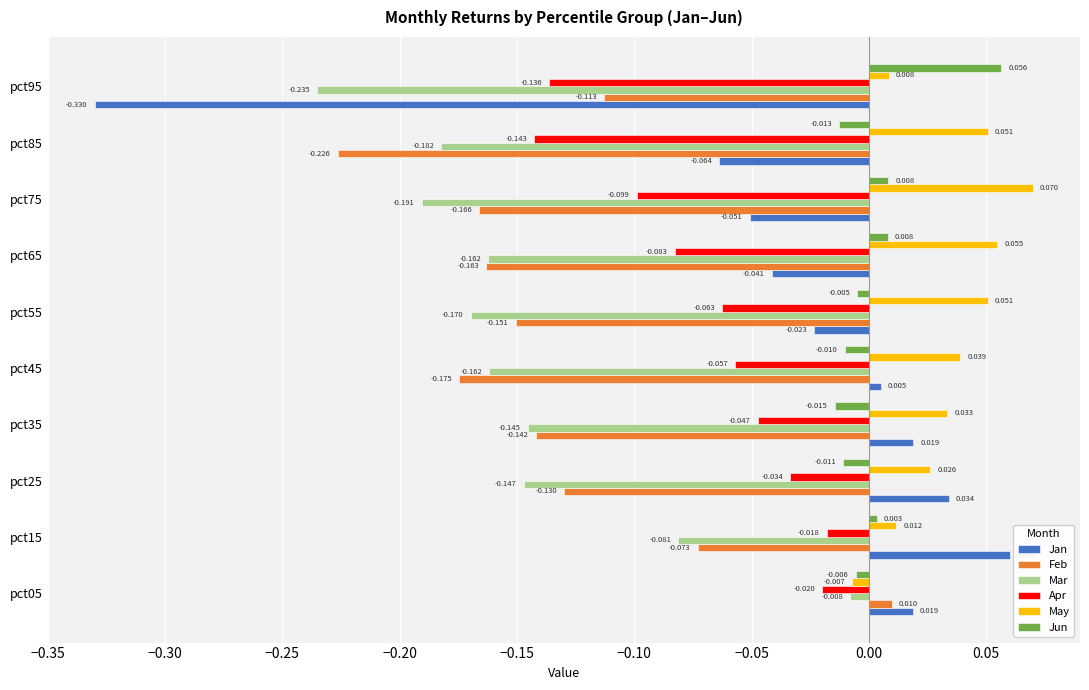

Which series has the largest range (max minus min)?

Jan